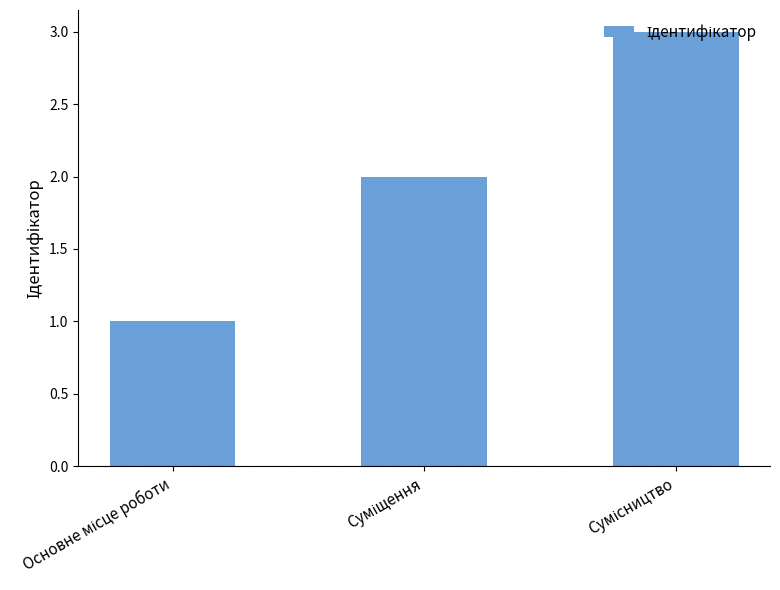

What is the greatest value displayed?

3